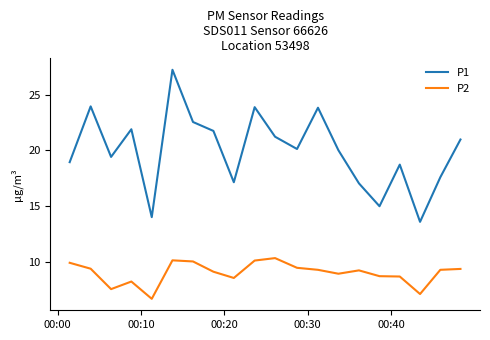

Rank the series by their average value, from lowest to highest.

P2, P1